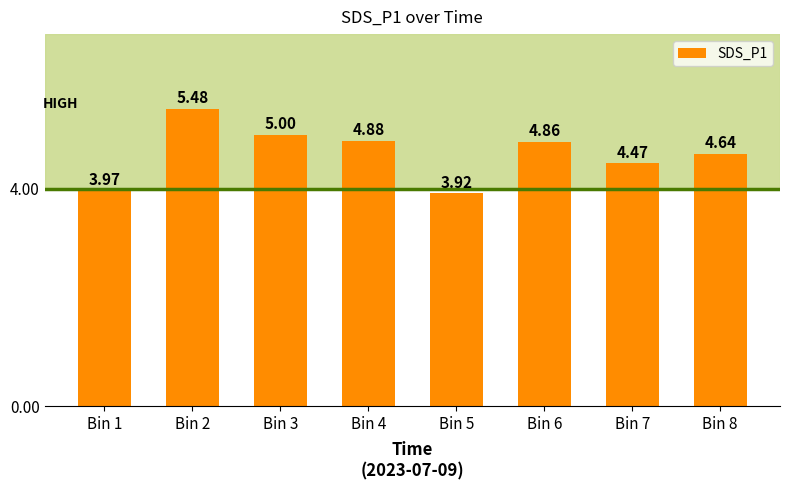

The chart shows a value of 2.5 at Bin 5. True or false?

False